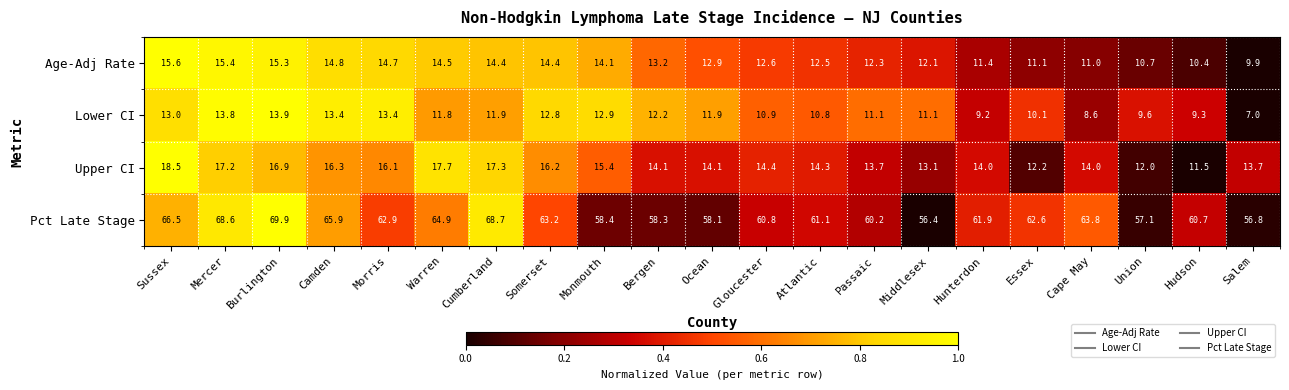

The value of Pct Late Stage at Bergen is 98.4. True or false?

False